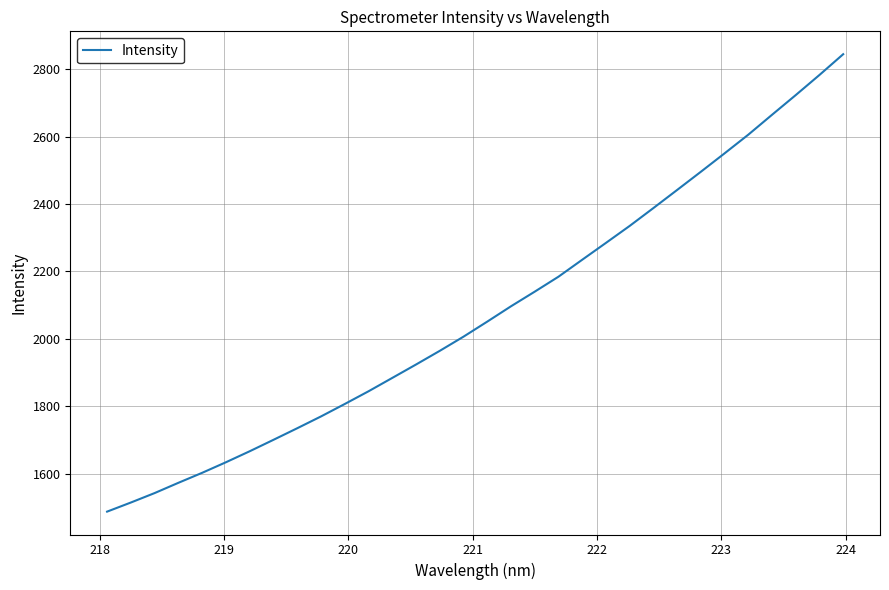

What is the greatest value displayed?

2844.4